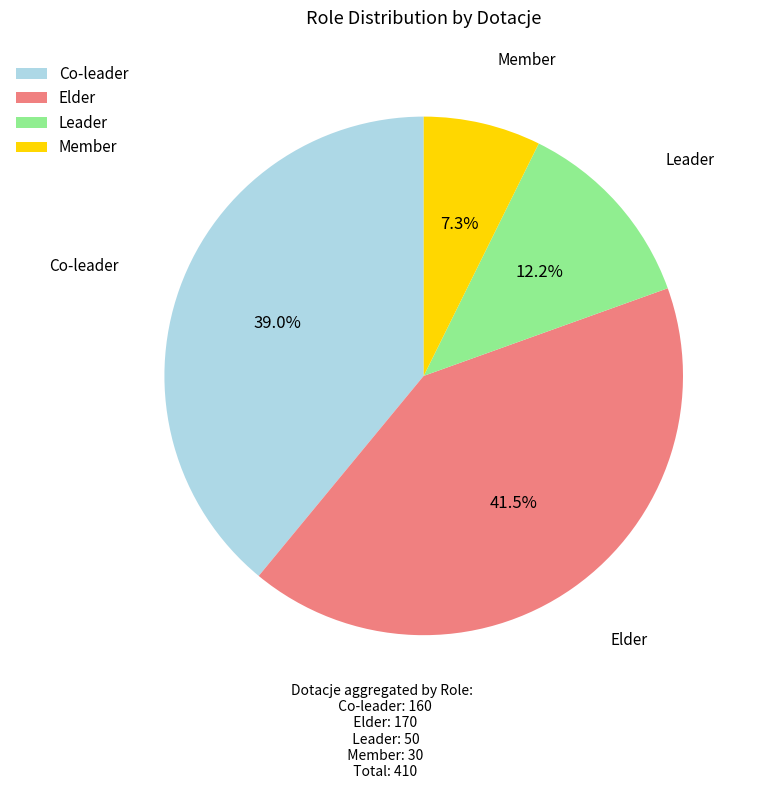

What is the total percentage of Leader and Co-leader?

51.2%